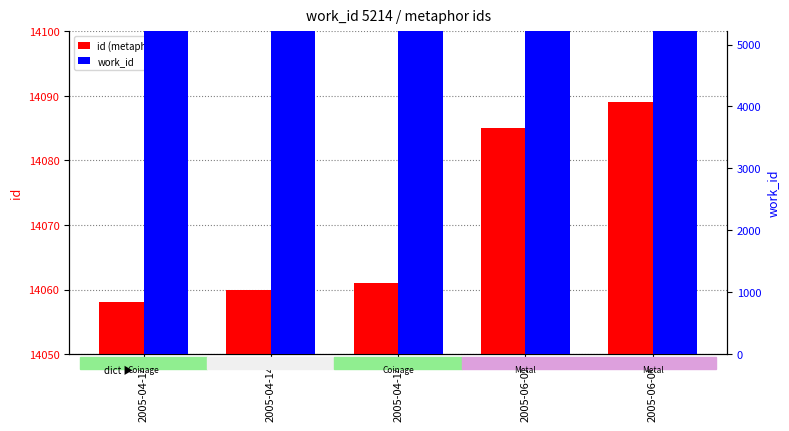

What is the difference between the maximum and second lowest values in the id series?

29